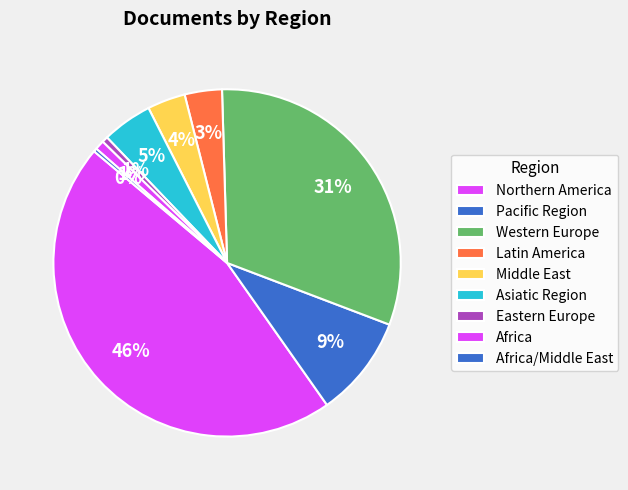

Is there any slice that represents more than half of the pie?

No